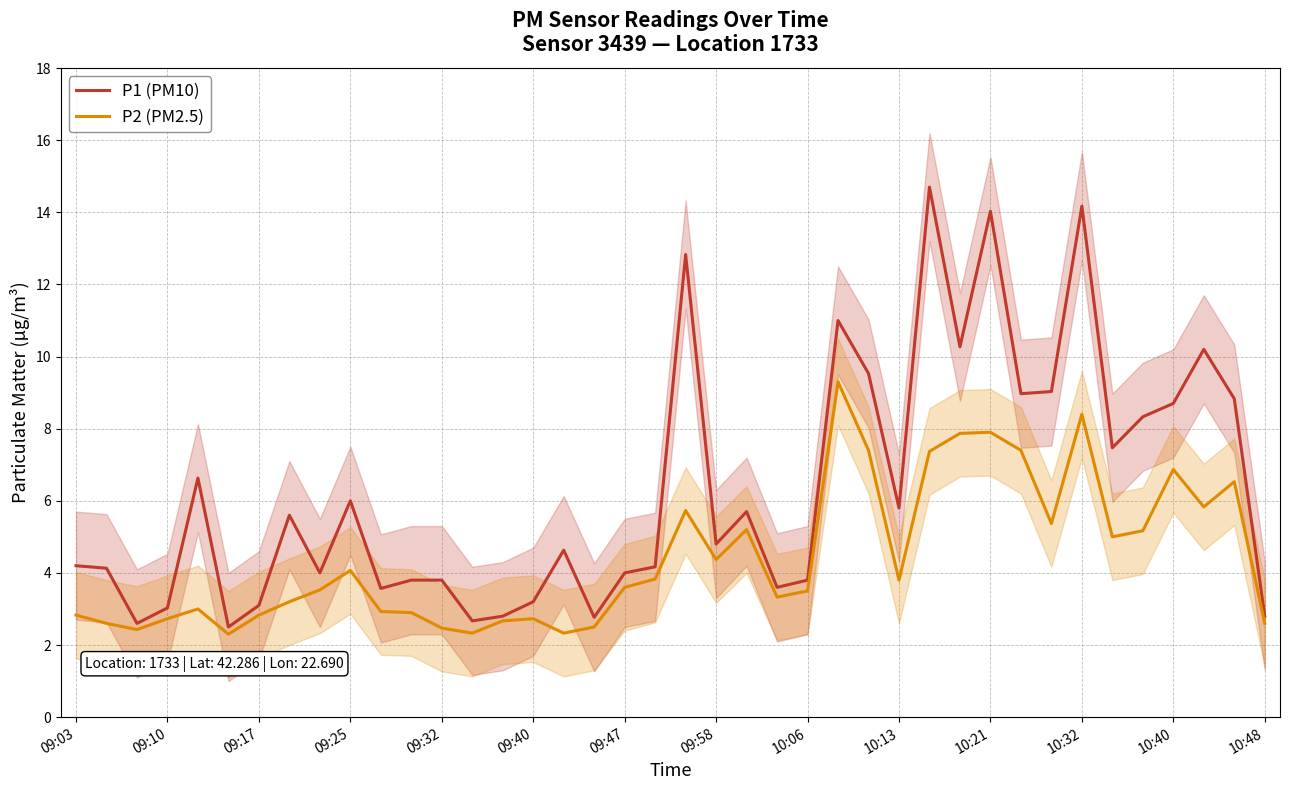

What is the value of the P2 (PM2.5) point at the 28th from the left?

3.8